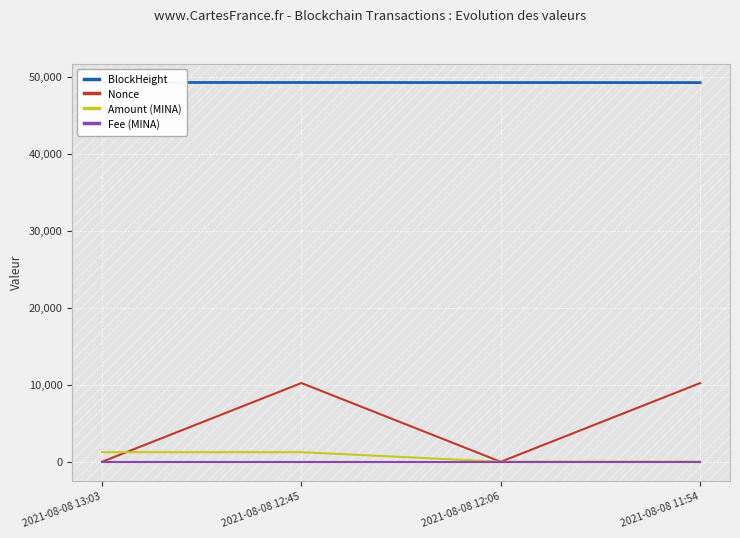

Which category has the lowest value in the BlockHeight series?

2021-08-08 11:54